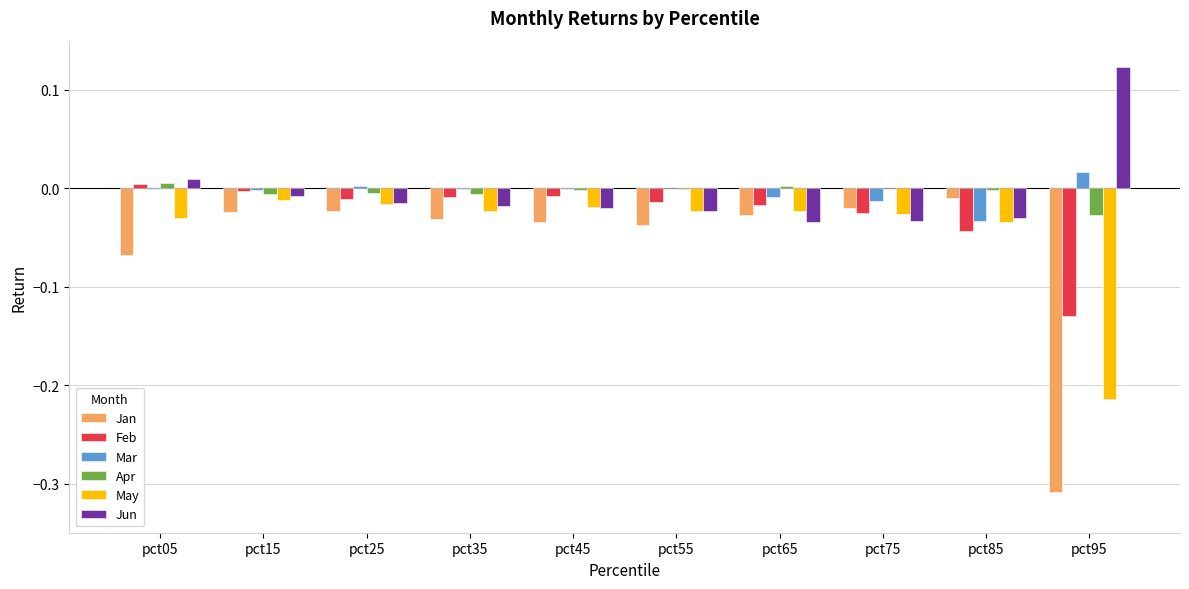

Is it true that Jun equals -0.0 at pct75?

True